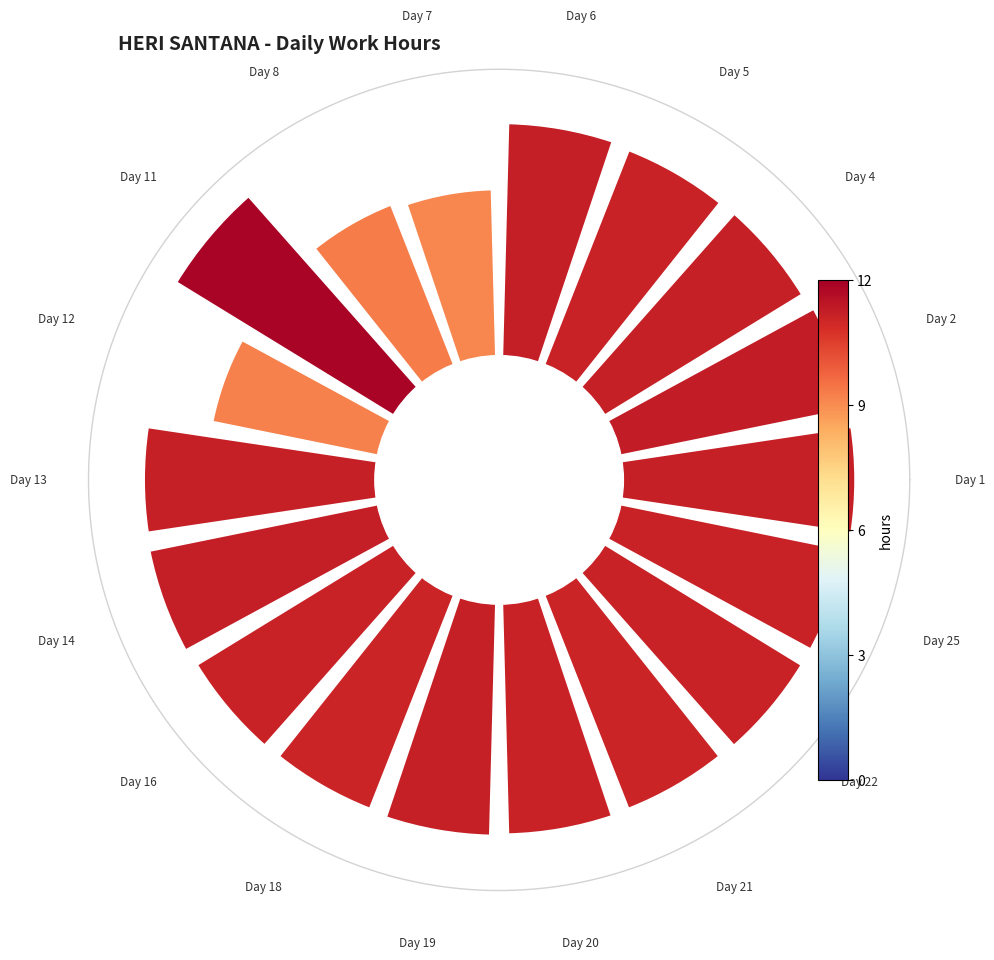

Does any single category account for the majority?

No